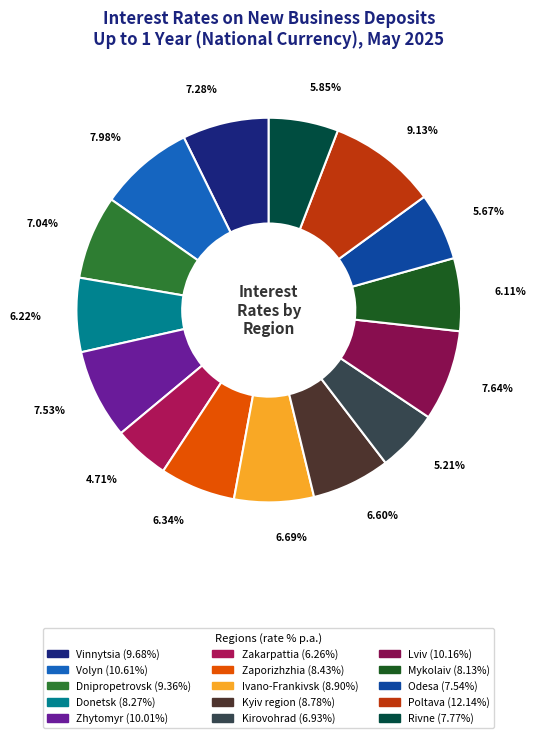

To the nearest percent, what percentage of the pie is Odesa?

6%